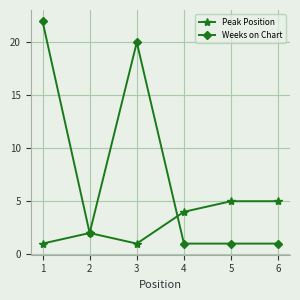

Reading left to right, what are all the values shown in this chart?

Peak Position: 1=1	2=2	3=1	4=4	5=5	6=5
Weeks on Chart: 1=22	2=2	3=20	4=1	5=1	6=1